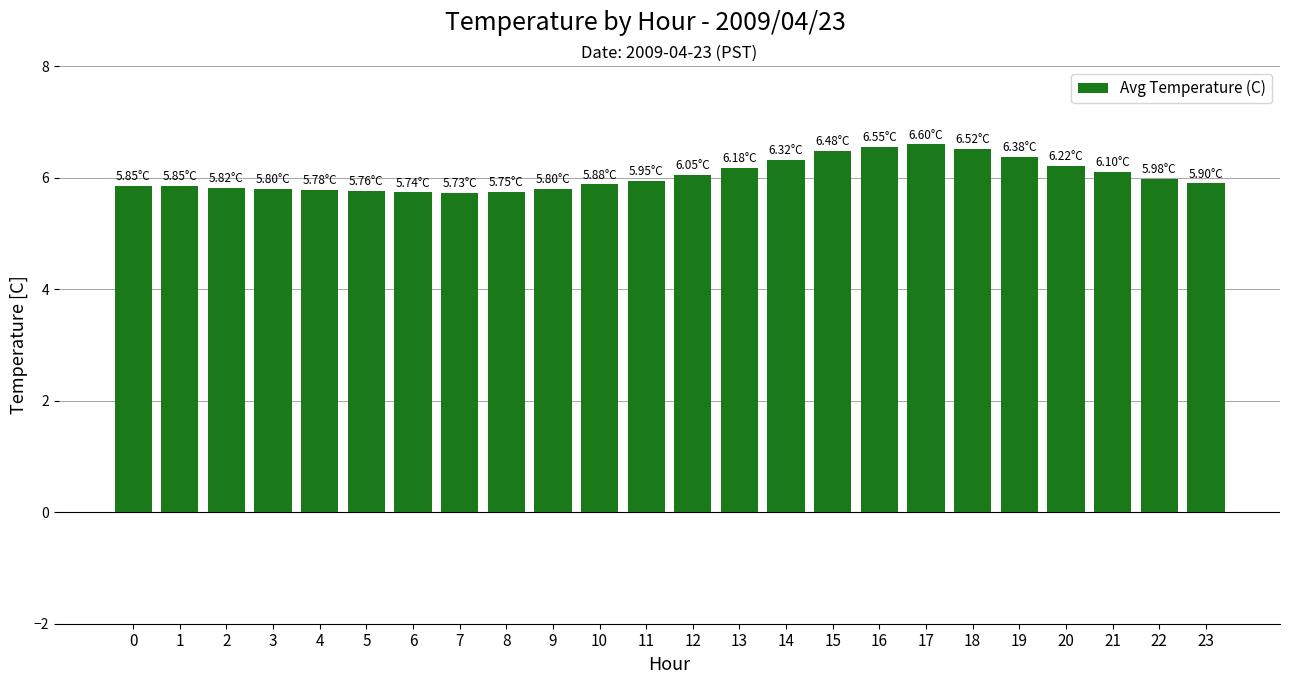

How many bars are there in total?

24